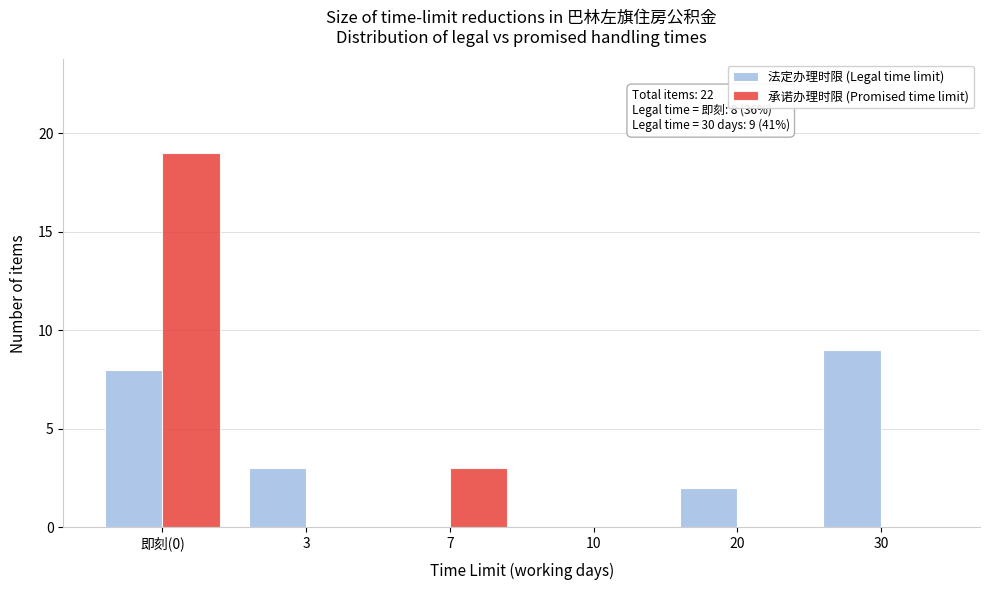

Reading left to right, list all the values displayed in this chart.

法定办理时限 (Legal time limit): 即刻(0)=8	3=3	7=0	10=0	20=2	30=9
承诺办理时限 (Promised time limit): 即刻(0)=19	3=0	7=3	10=0	20=0	30=0